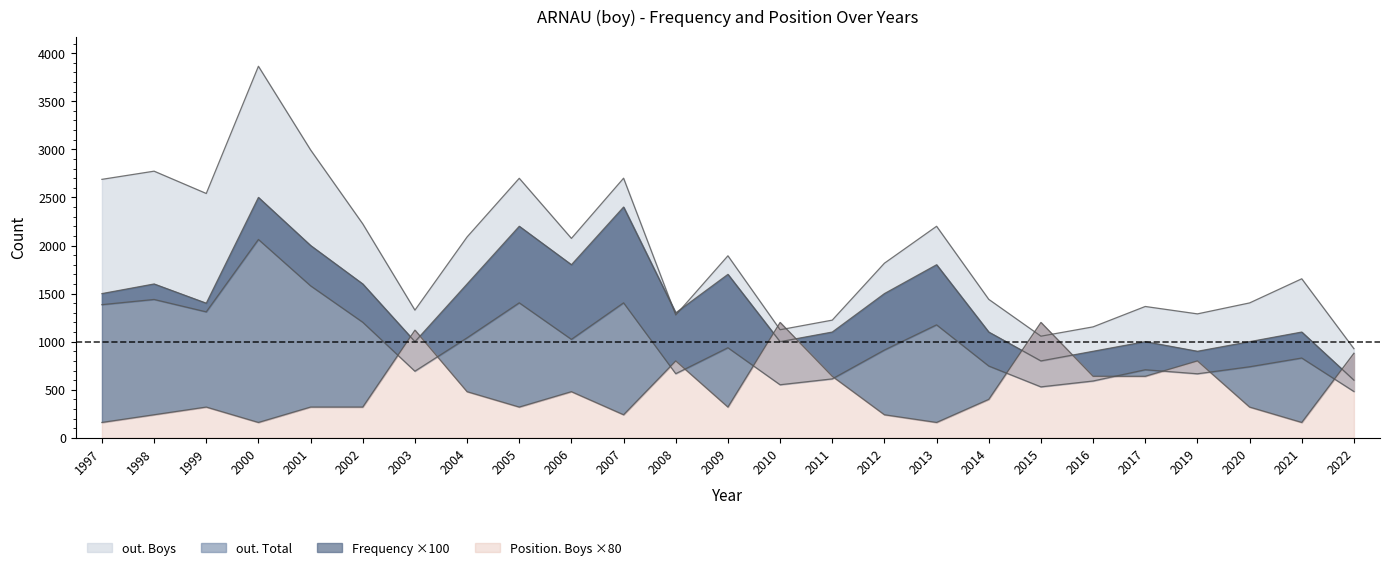

Reading left to right, transcribe all the data shown in this chart.

out. Boys: 2688	2773	2541	3864	2994	2225	1328	2089	2699	2074	2700	1277	1893	1124	1224	1816	2200	1440	1057	1154	1366	1289	1403	1654	927
out. Total: 1385	1439	1310	2063	1581	1202	693	1040	1404	1024	1404	667	937	552	613	913	1175	747	530	591	708	666	739	830	482
Frequency: 1500	1600	1400	2500	2000	1600	1000	1600	2200	1800	2400	1300	1700	1000	1100	1500	1800	1100	800	900	1000	900	1000	1100	600
Position. Boys: 160	240	320	160	320	320	1120	480	320	480	240	800	320	1200	640	240	160	400	1200	640	640	800	320	160	880